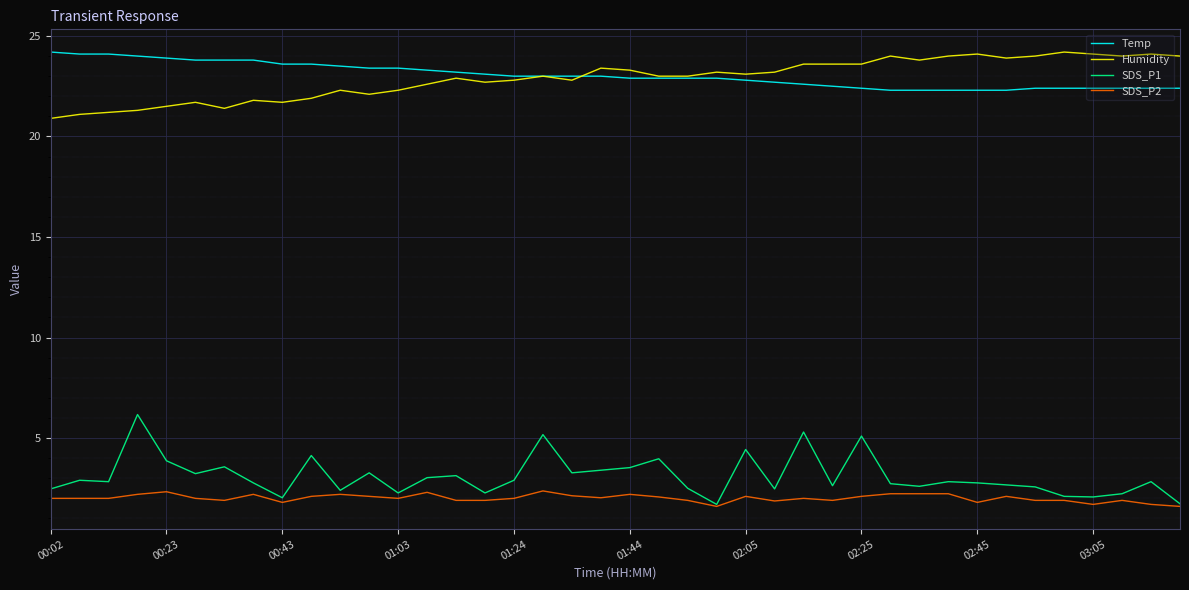

What is the highest value of the Temp series?

24.2